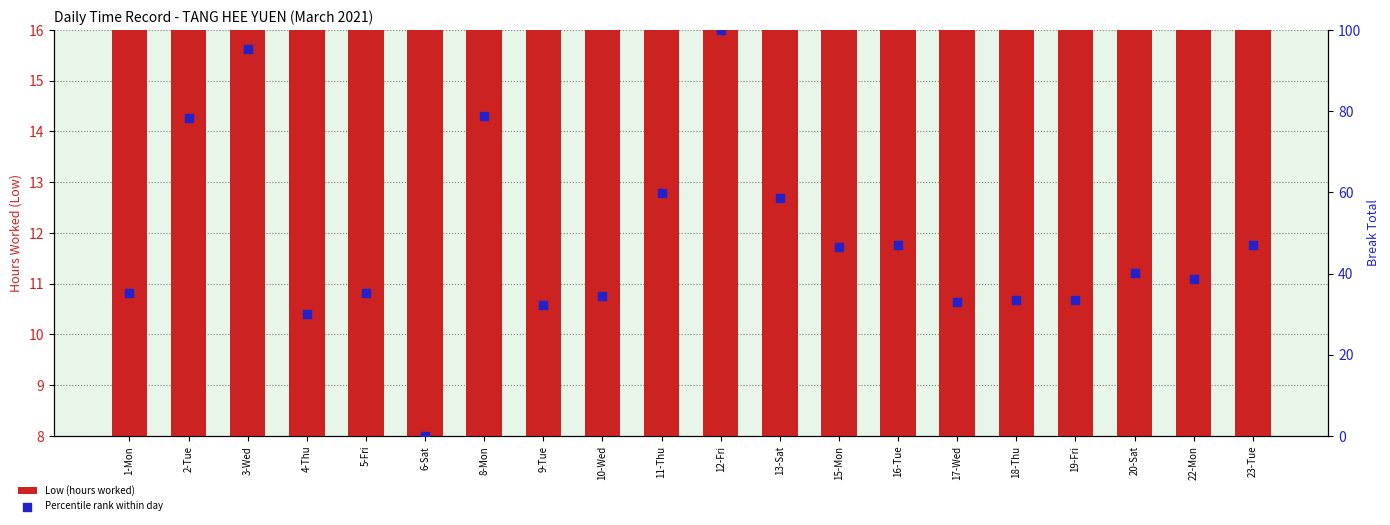

At how many categories does at least one series exceed 40?

10